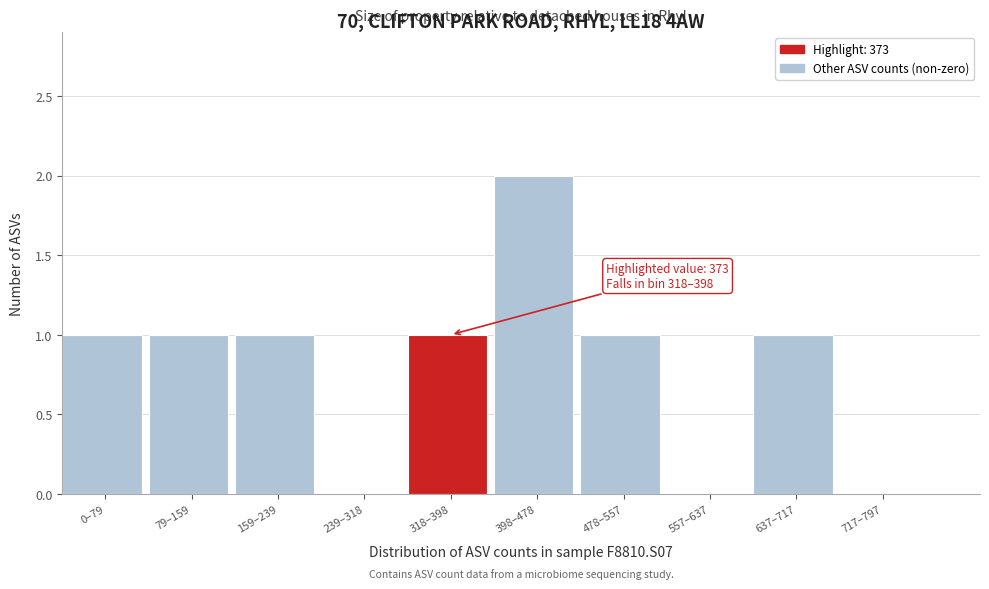

Reading left to right, extract all data points from this chart.

0–79=1	79–159=1	159–239=1	239–318=0	318–398=1	398–478=2	478–557=1	557–637=0	637–717=1	717–797=0